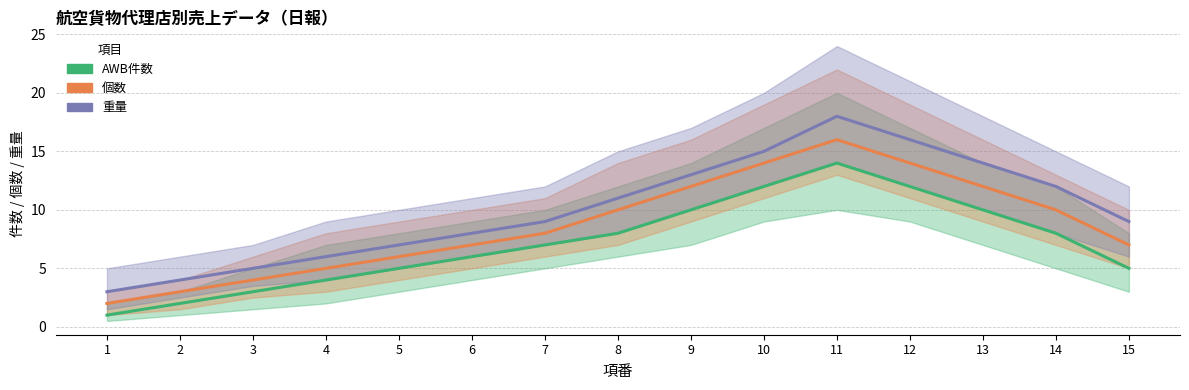

True or false: AWB件数 and 個数 cross at least once.

False